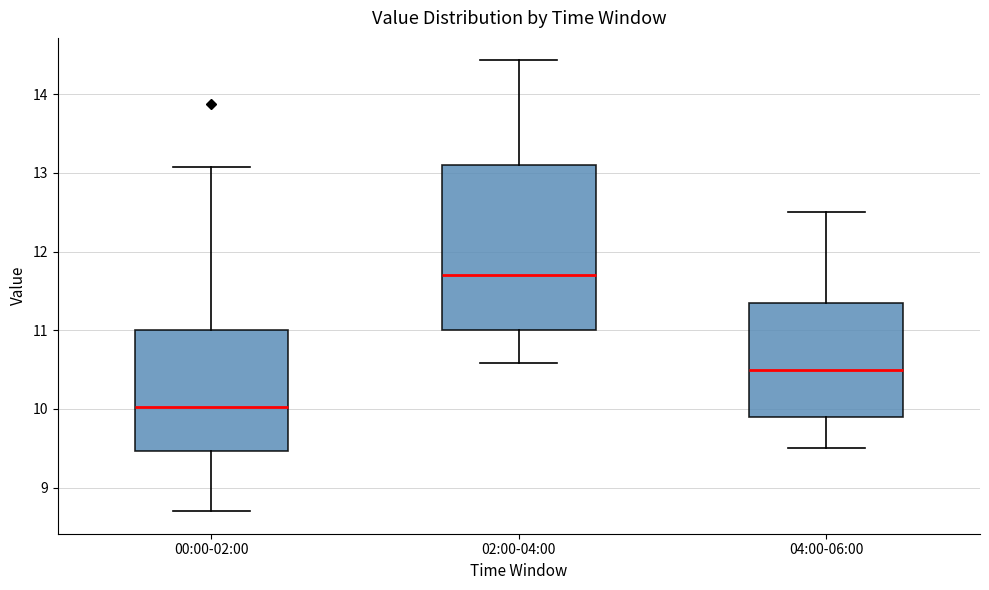

Where does the upper whisker of the box for 04:00-06:00 end on the y-axis? The values are not printed on the chart, so give them approximately, as read against the axis.

12.5